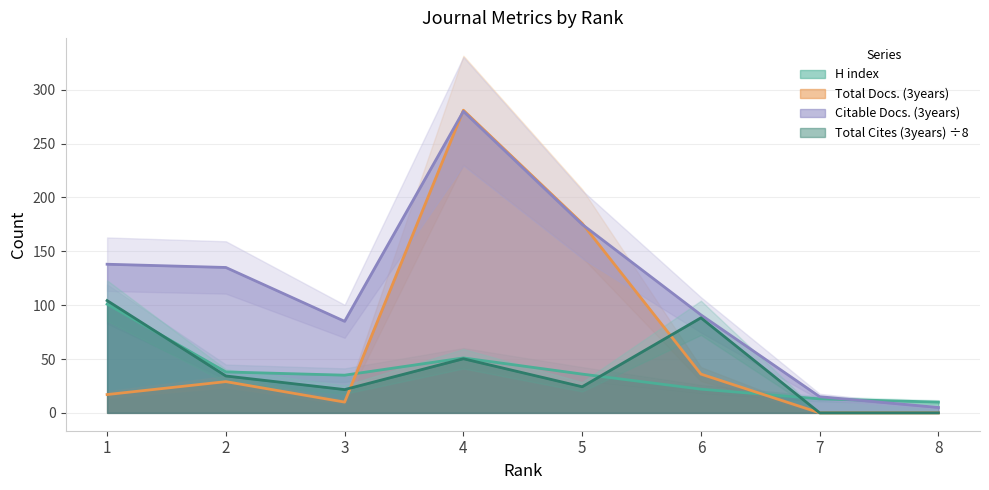

Where does the Citable Docs. (3years) series first go above 135?

1